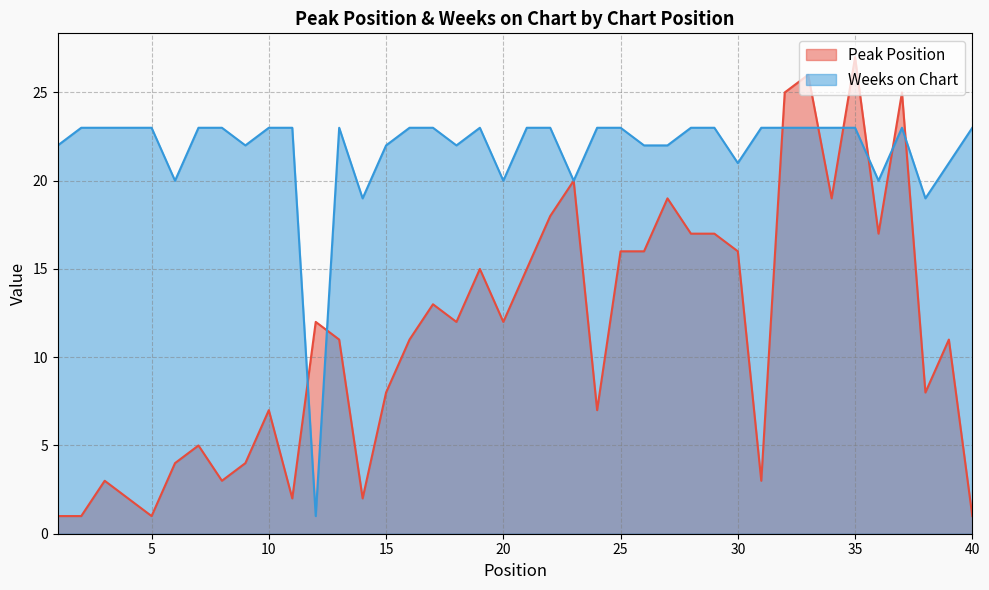

Is the value of Weeks on Chart at 18 greater than the value of Peak Position at 28?

Yes